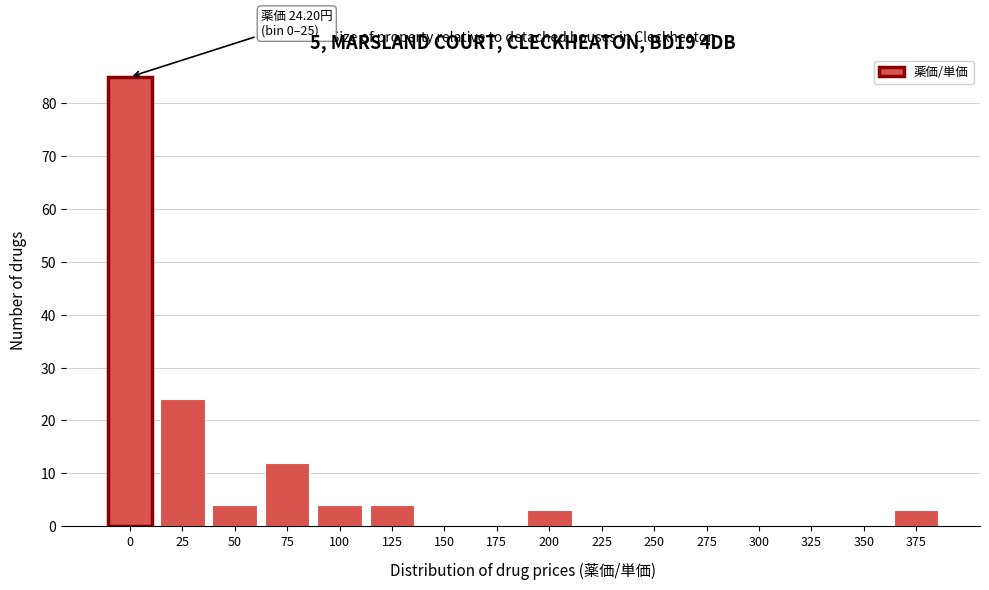

Reading left to right, extract all data points from this chart.

0=85	25=24	50=4	75=12	100=4	125=4	150=0	175=0	200=3	225=0	250=0	275=0	300=0	325=0	350=0	375=3